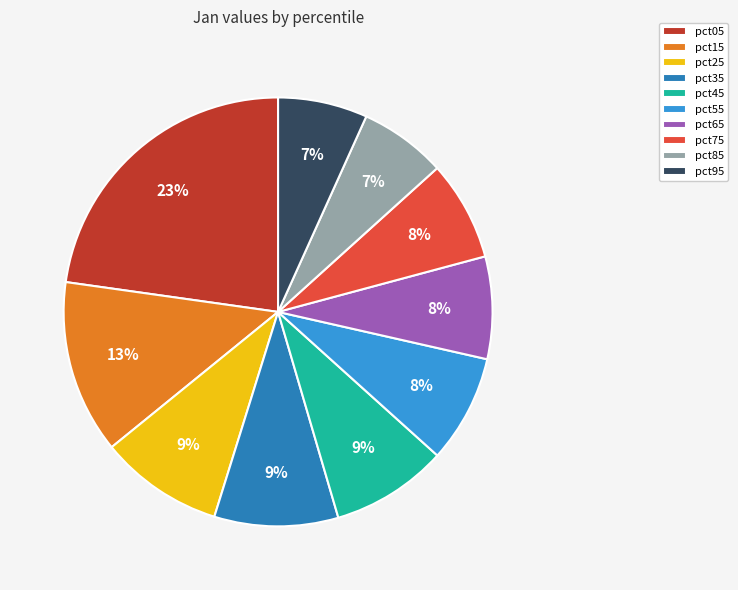

Between pct25 and pct65, which is larger?

pct25